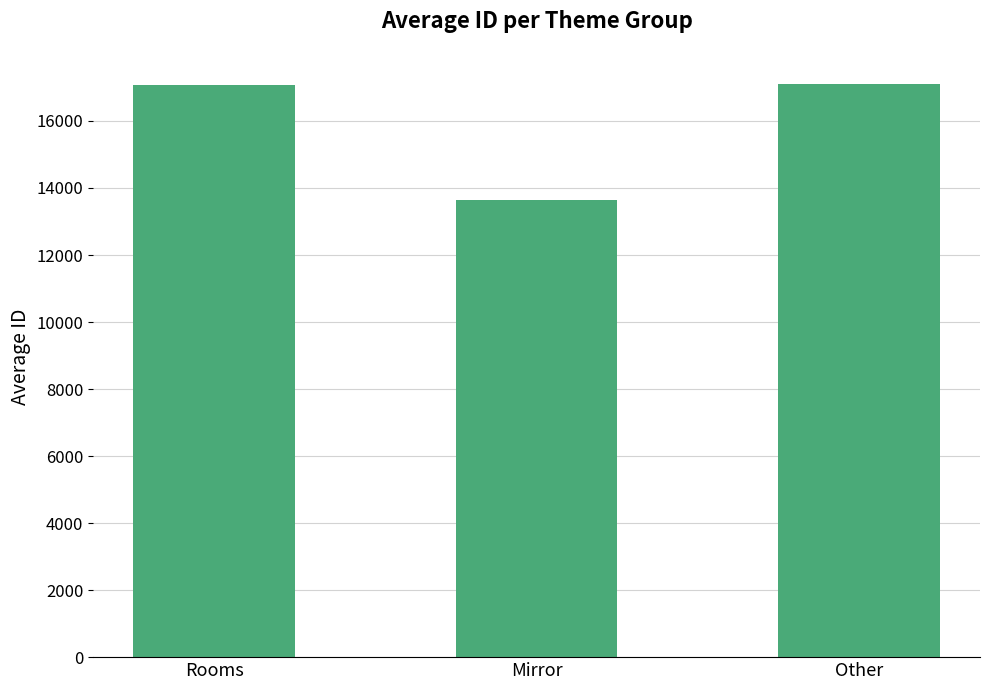

Does the chart contain stacked bars?

No